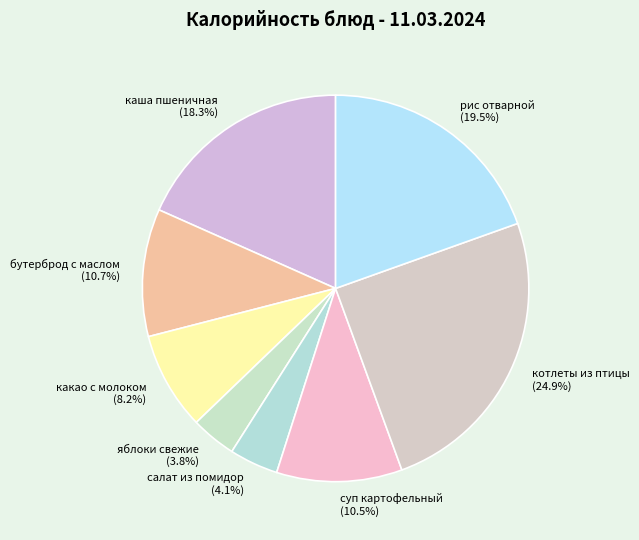

Approximately how many times larger is the value at котлеты из птицы (24.9%) compared to каша пшеничная (18.3%)?

1.4